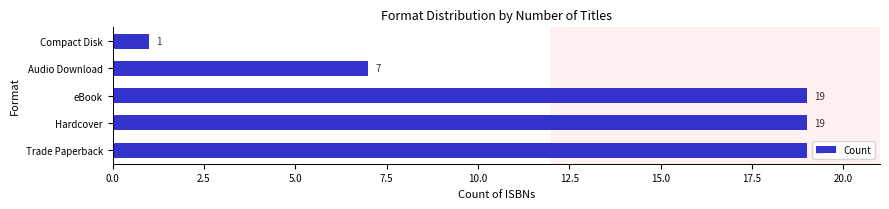

What is the change in value from Trade Paperback to Compact Disk?

-18